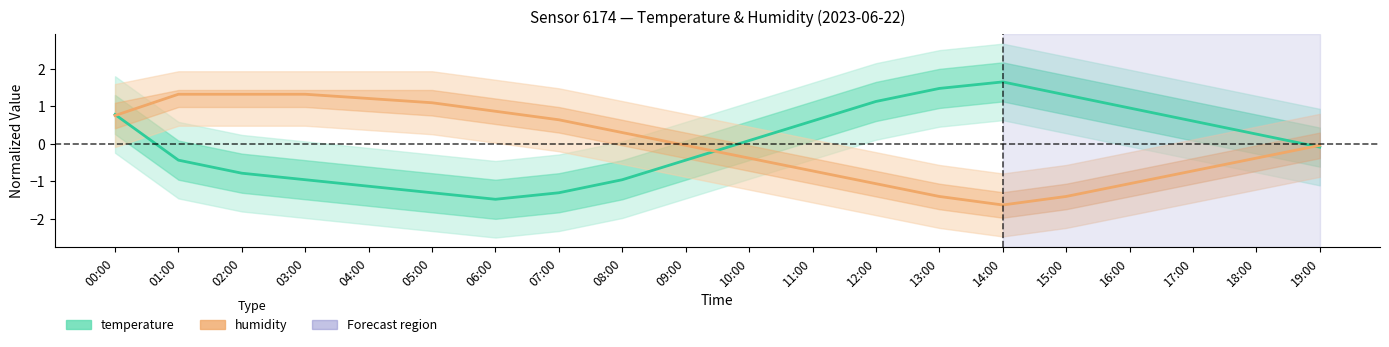

What position from the left is 12:00?

13